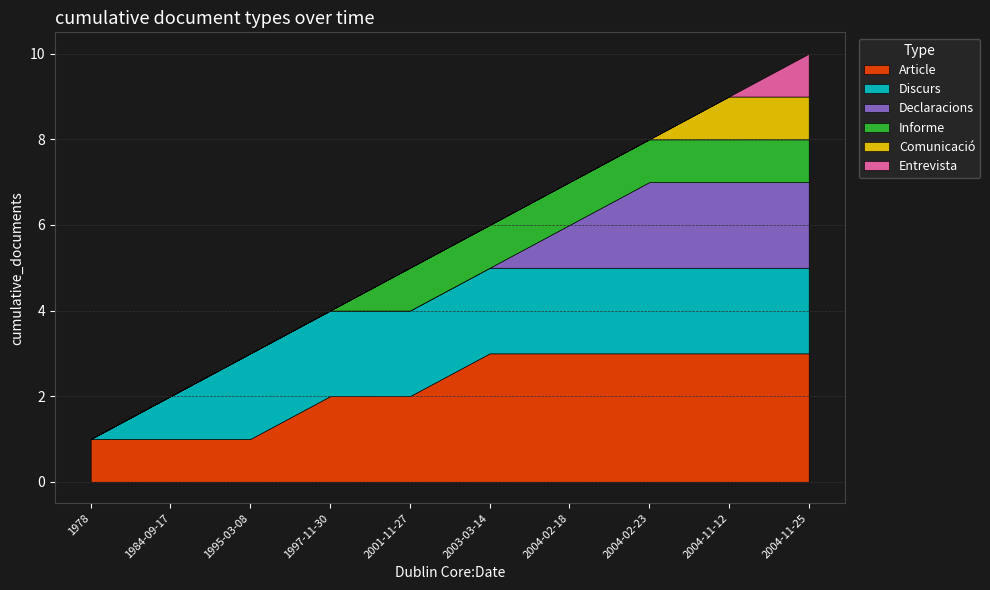

Count the number of categories in the chart.

10